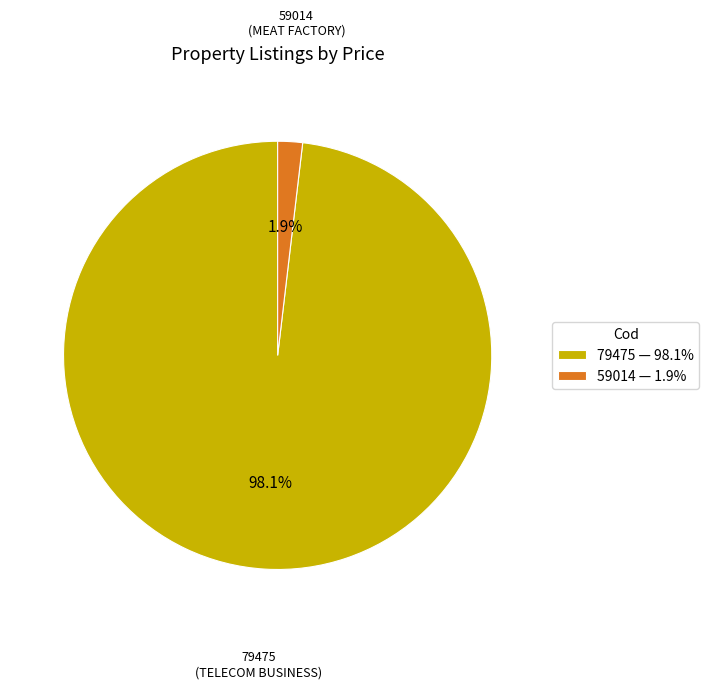

Which slice is the smallest?

59014